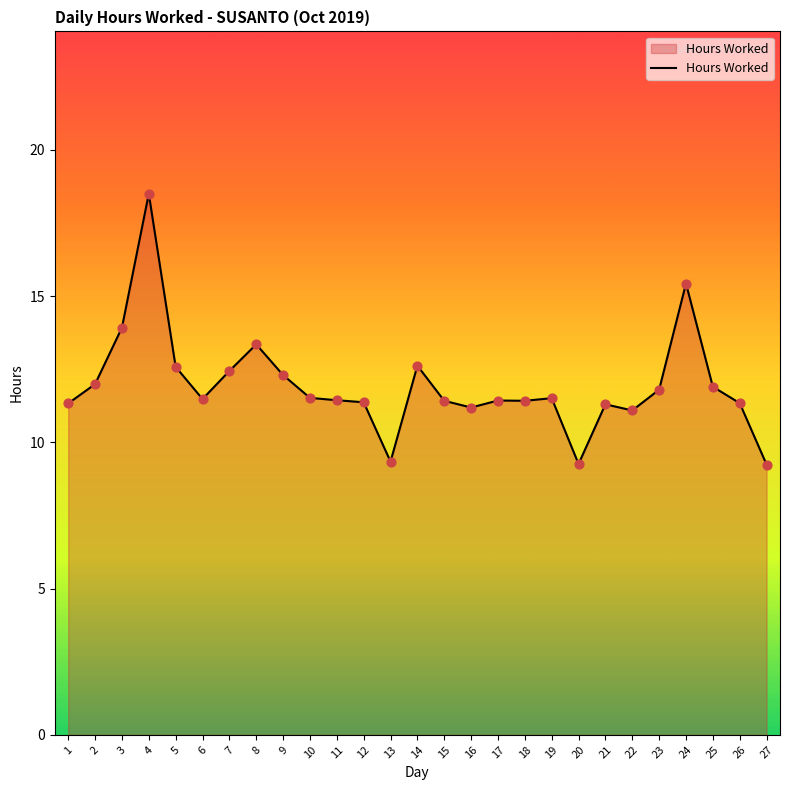

Approximately how many times larger is the value at 2 compared to 24?

0.8